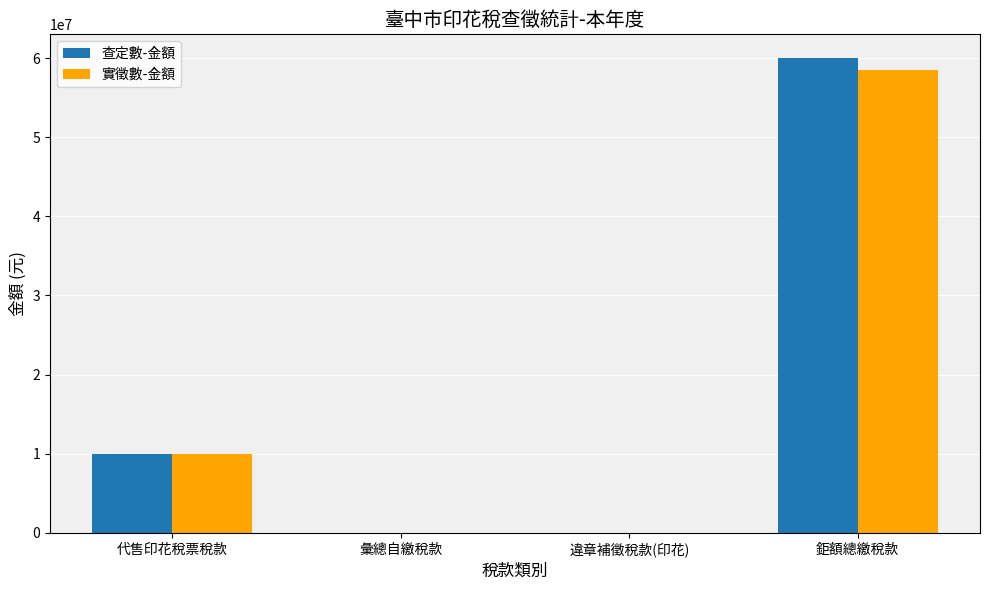

Where is 實徵數-金額 nearest to the value 29260900?

代售印花稅票稅款